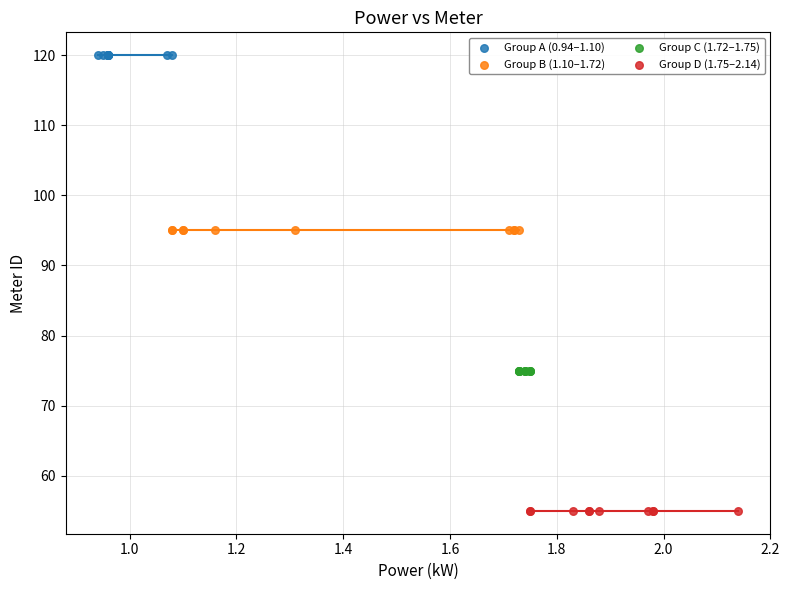

Which series contains the highest Y value?

Group A (0.94–1.10)